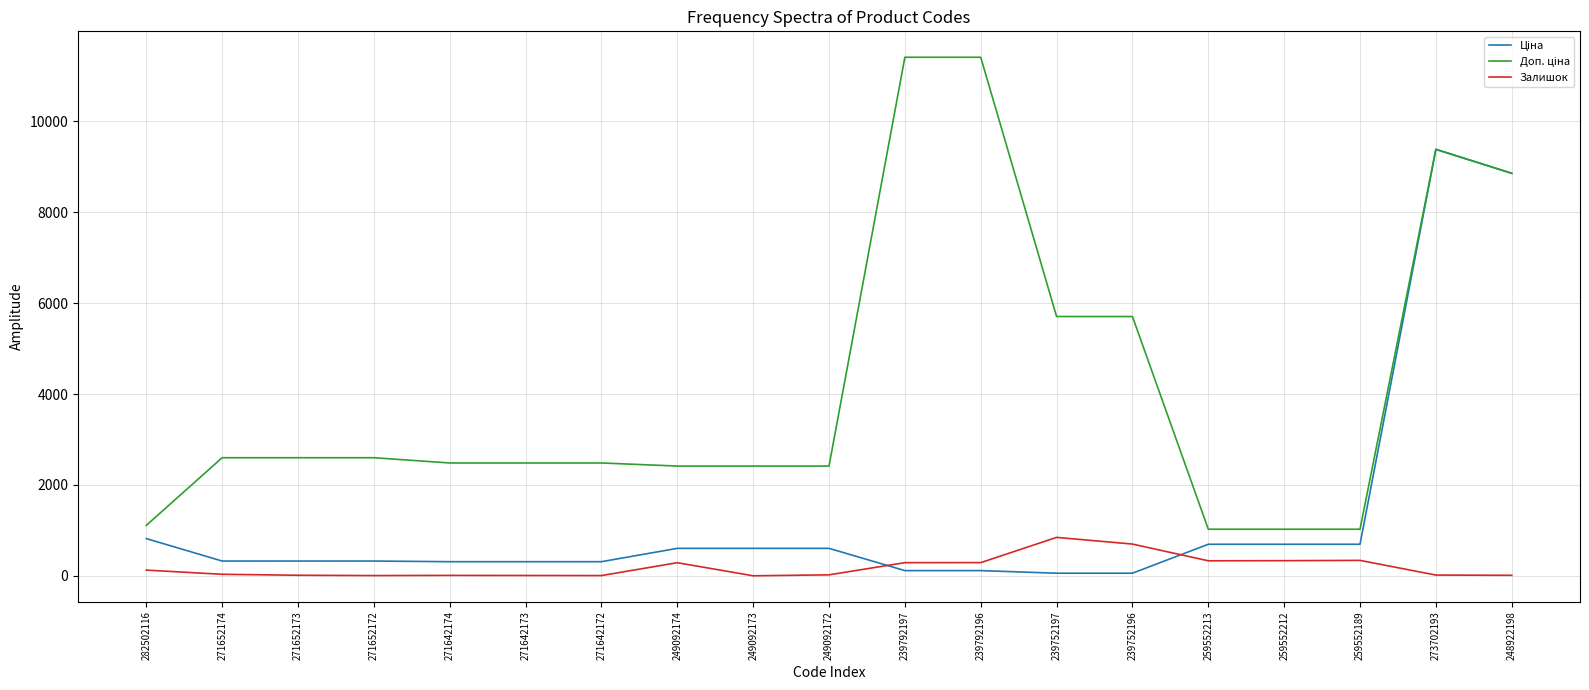

At which category is the sum across all series the highest?

273702193